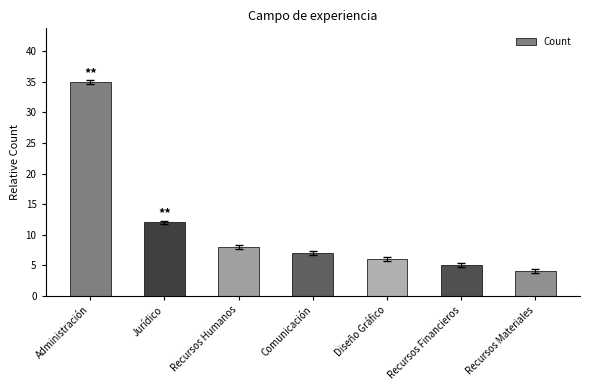

What position from the left is Jurídico?

2